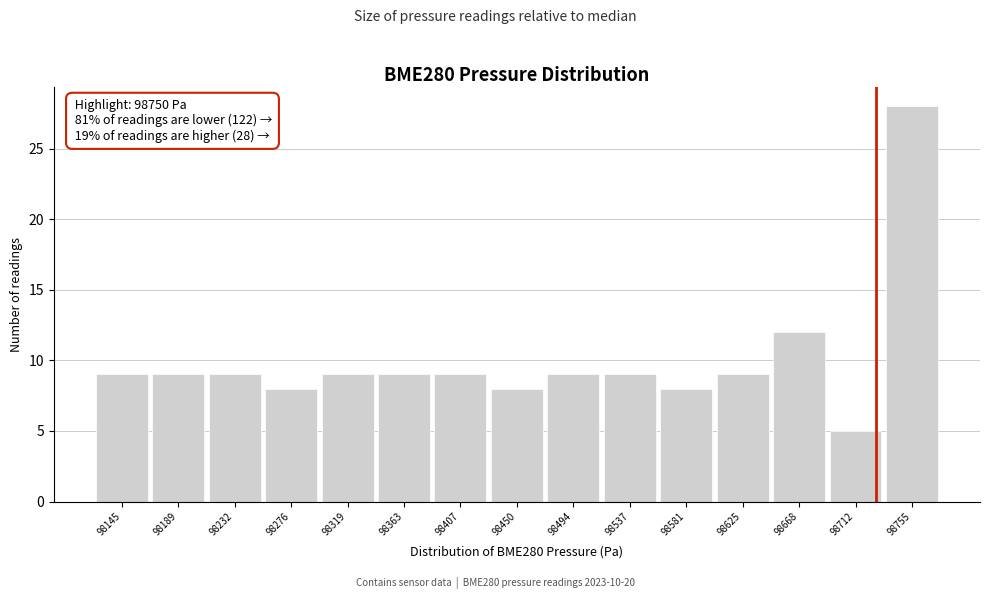

Reading left to right, transcribe all the data shown in this chart.

98145=9	98189=9	98232=9	98276=8	98319=9	98363=9	98407=9	98450=8	98494=9	98537=9	98581=8	98625=9	98668=12	98712=5	98755=28